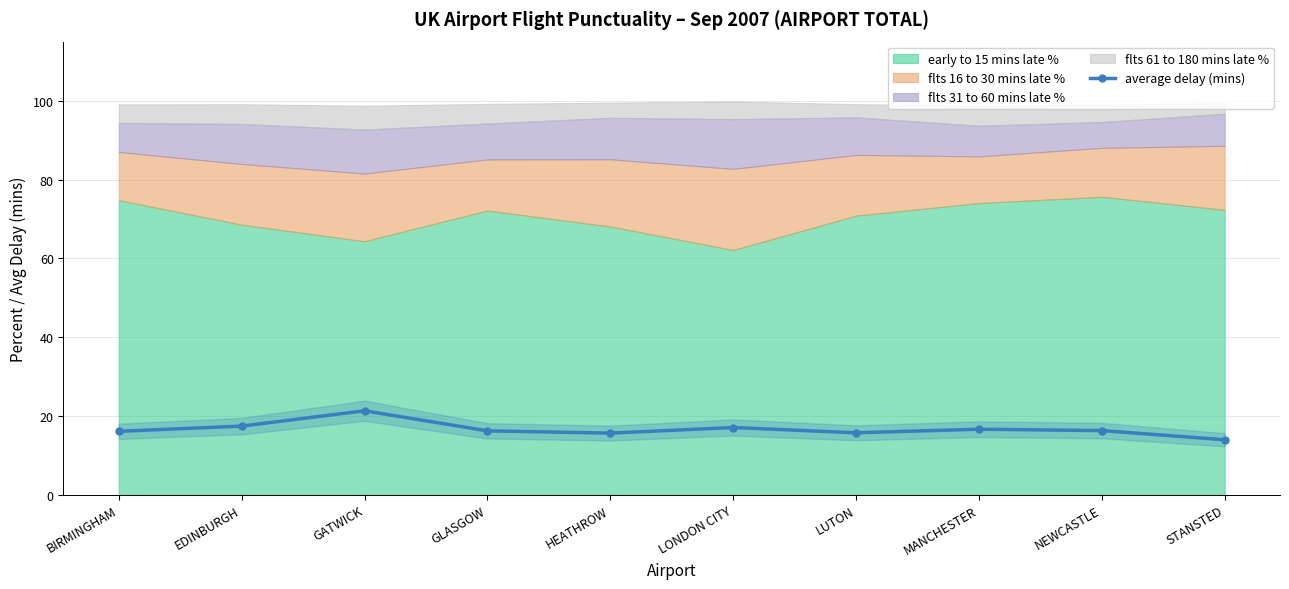

How many values are below 16?

3